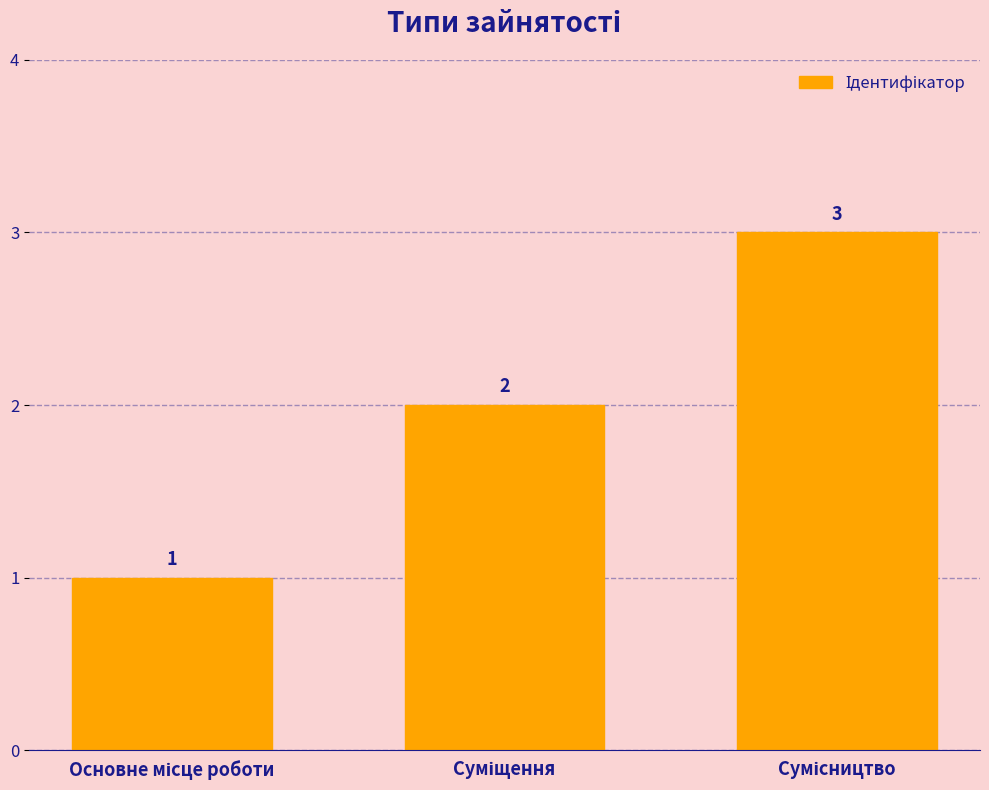

How many values are between 1 and 3?

3